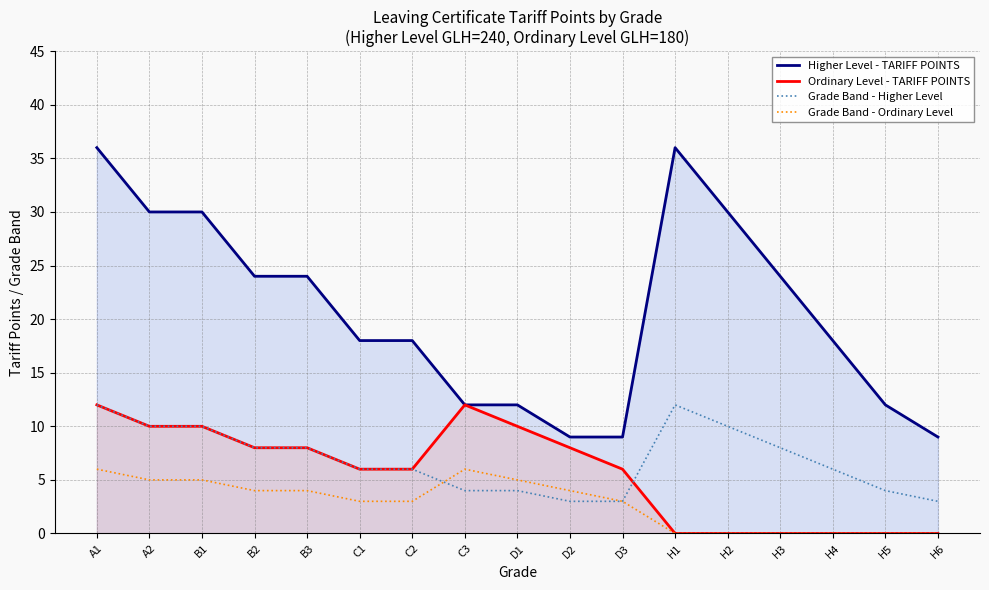

How many lines are shown in the chart?

4